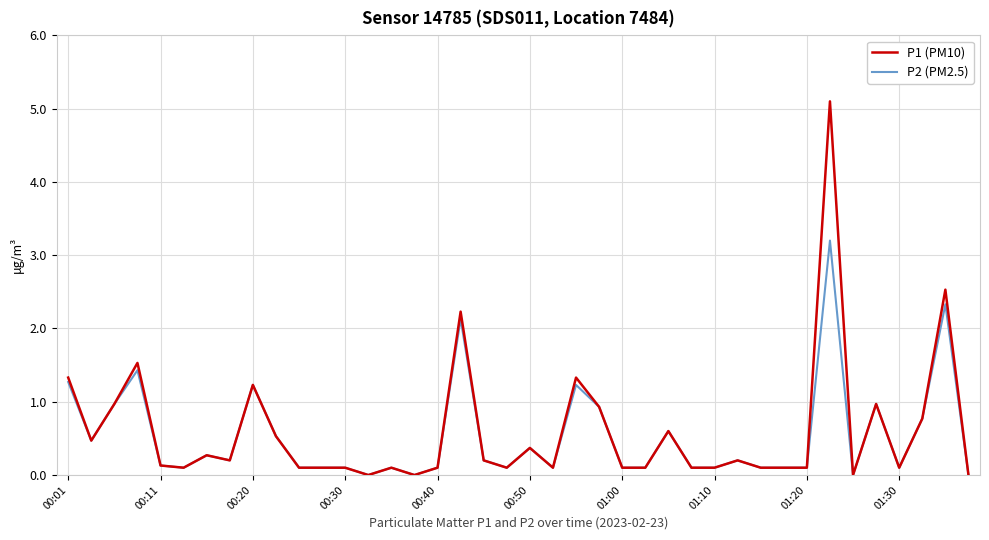

What is the greatest value displayed?

5.1